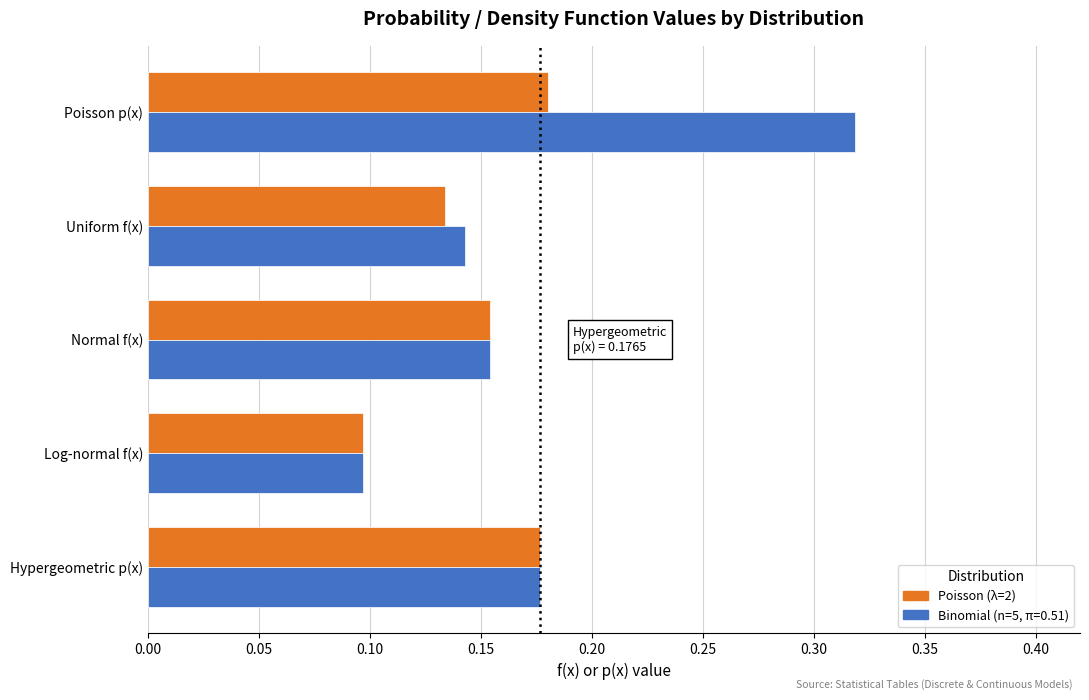

Which series changed the most between Poisson p(x) and Uniform f(x)?

Binomial (n=5, π=0.51)